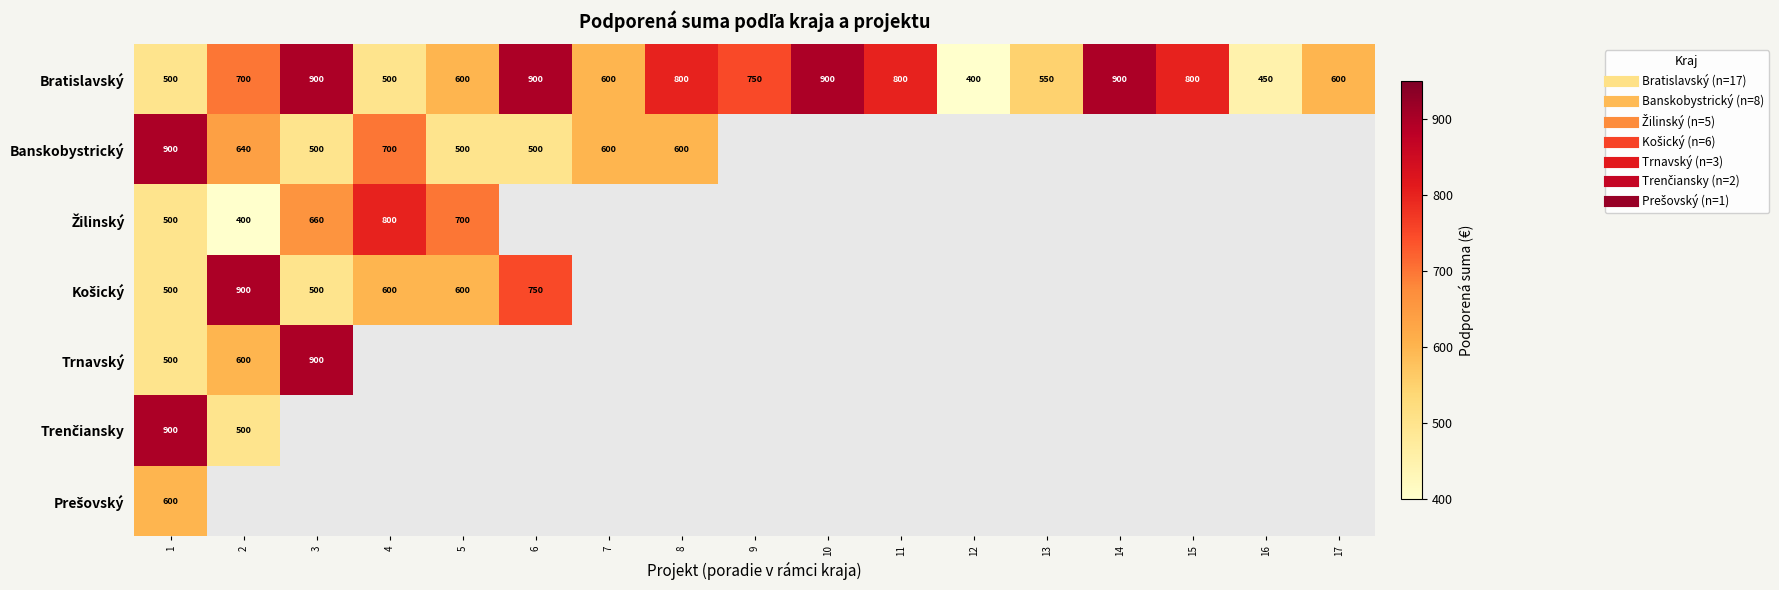

Where is Banskobystrický nearest to the value 700?

4